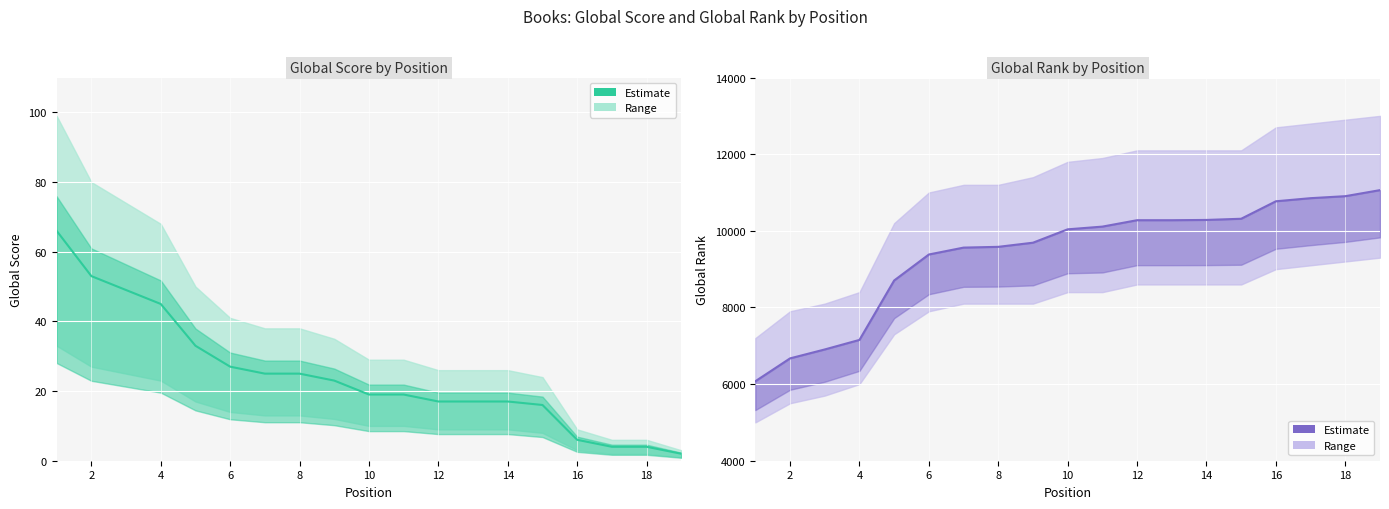

True or false: Global Score and Global Rank cross at least once.

False